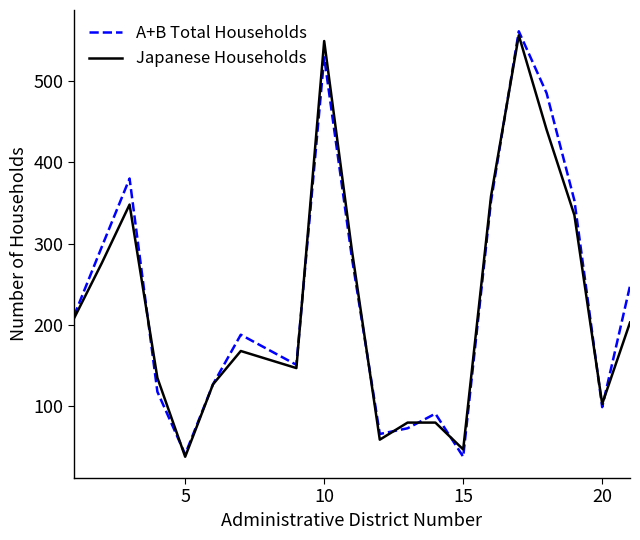

List the series in order of their overall mean, lowest first.

Japanese Households, A+B Total Households